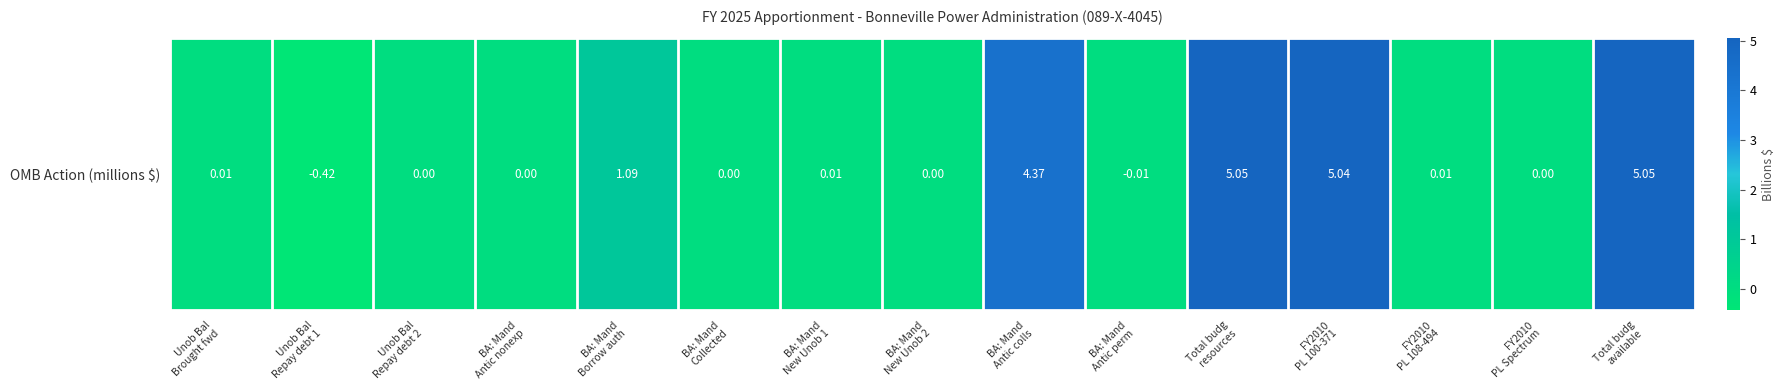

How many values are above zero?

10